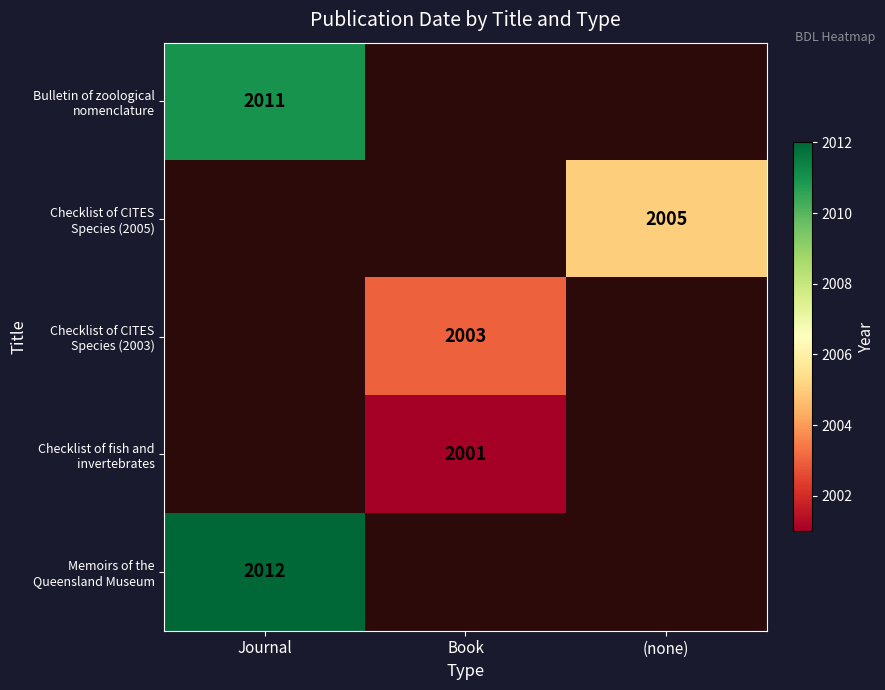

At which label is Bulletin of zoological nomenclature closest to 2011?

Journal